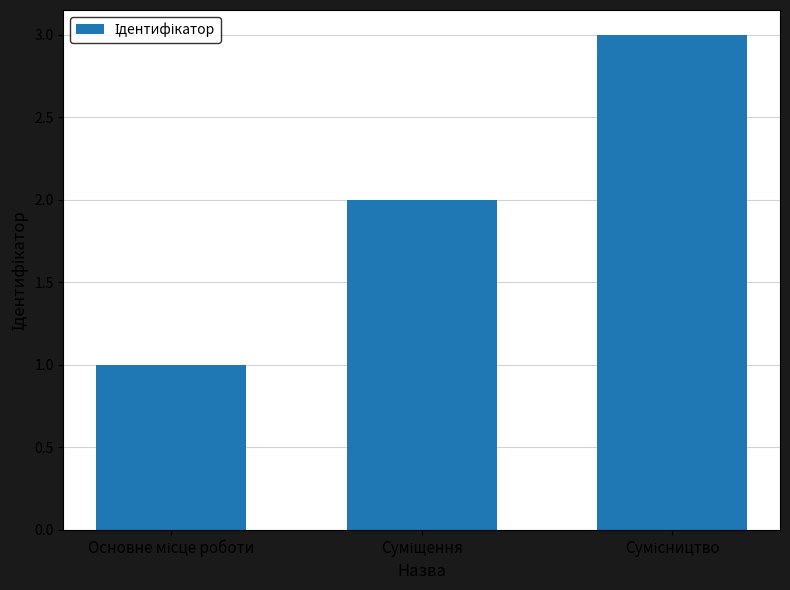

What is the maximum value shown in the chart?

3